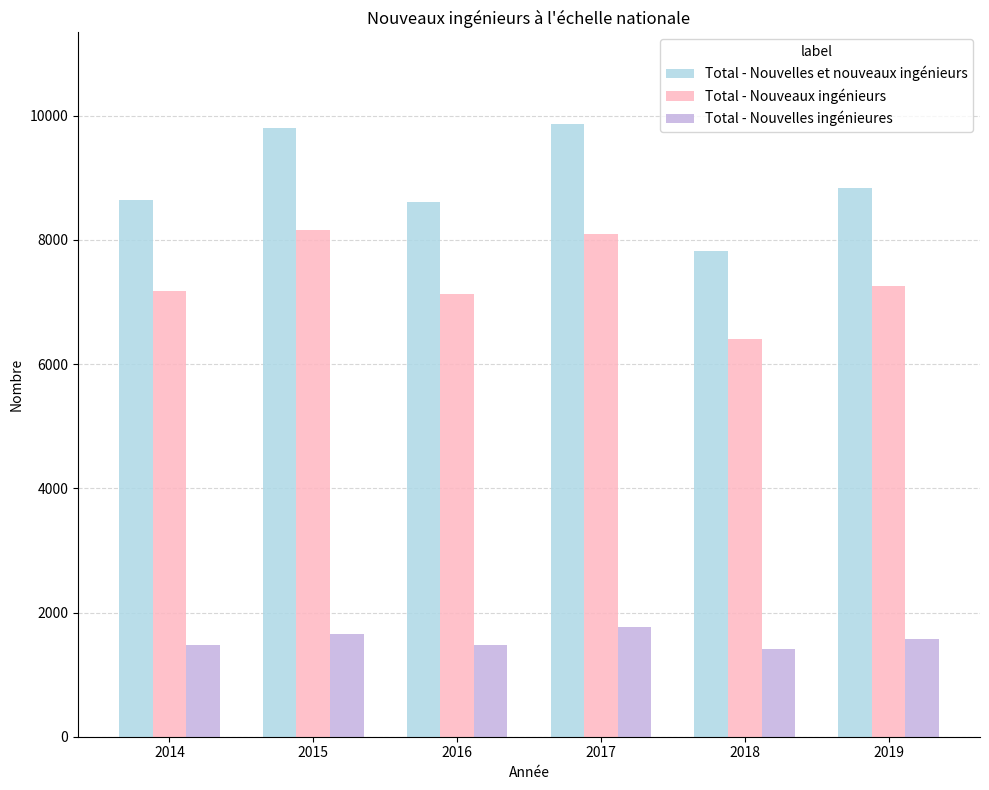

What value does the Total - Nouvelles et nouveaux ingénieurs series have at 2014?

8645